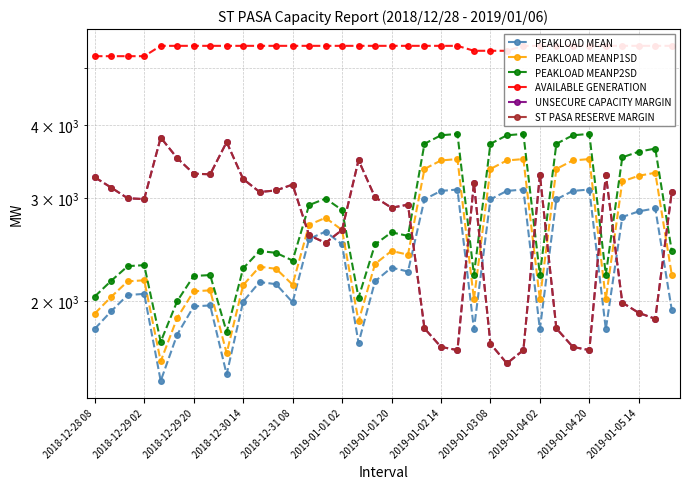

What are all the series names shown in the legend?

PEAKLOAD MEAN, PEAKLOAD MEANP1SD, PEAKLOAD MEANP2SD, AVAILABLE GENERATION, UNSECURE CAPACITY MARGIN, ST PASA RESERVE MARGIN